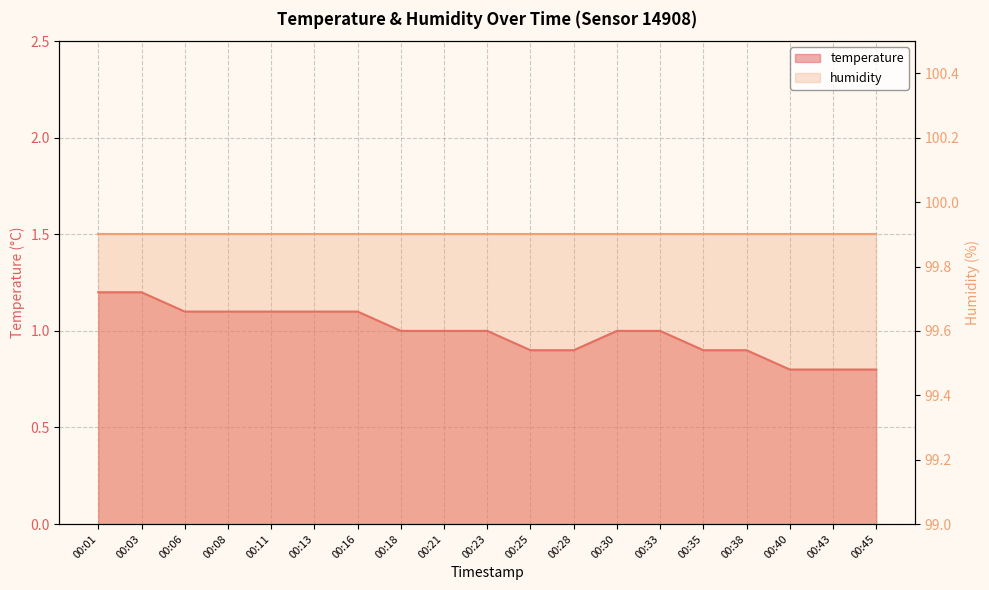

What is the value of the 15th point from the left?

0.9